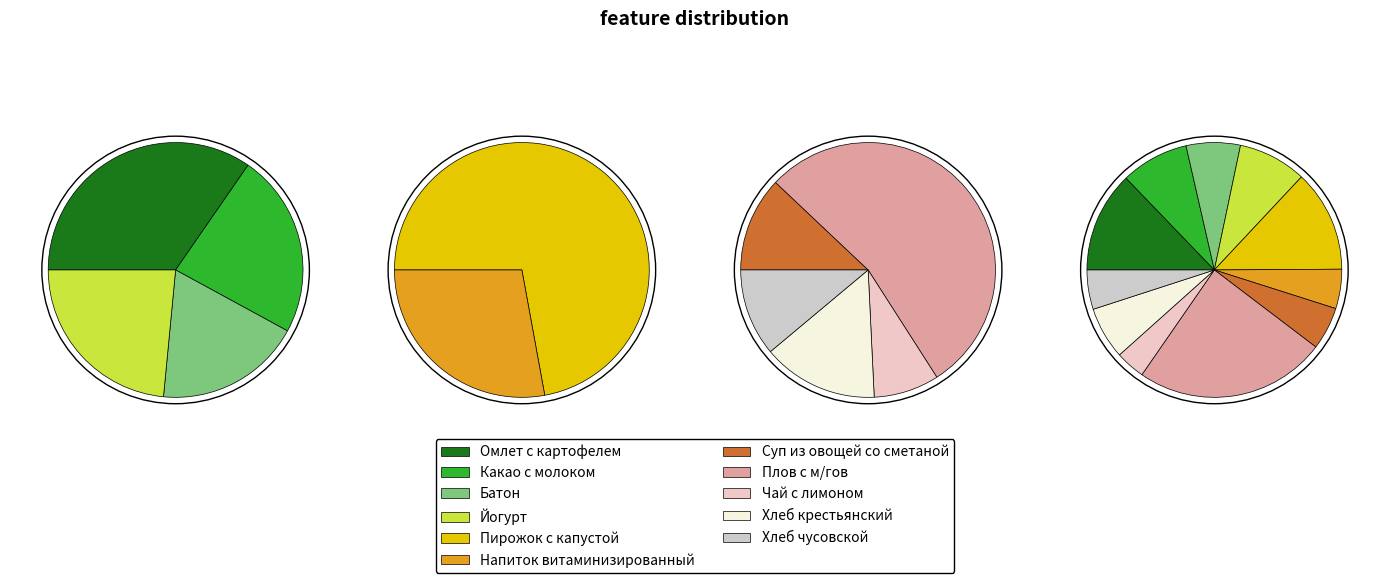

Which has a higher value, Омлет с картофелем or Батон?

Омлет с картофелем